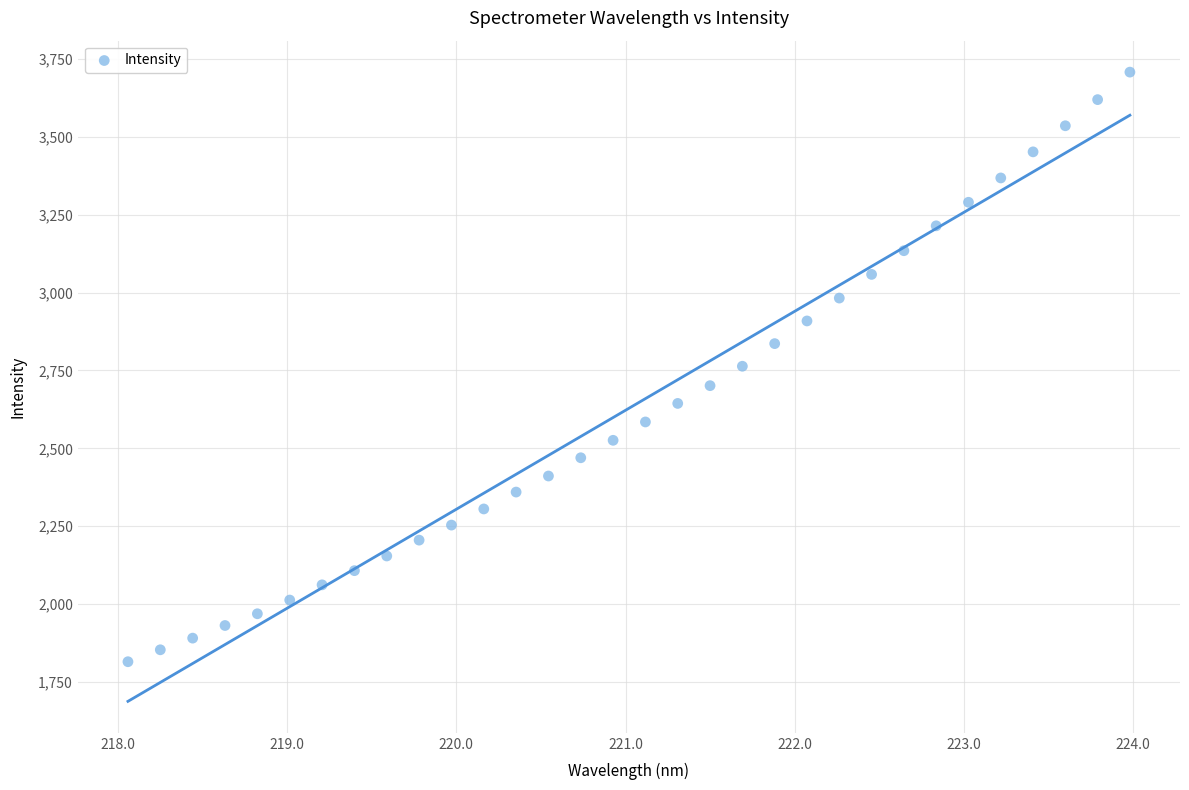

What is the range of Y values (max minus min)?

1892.5